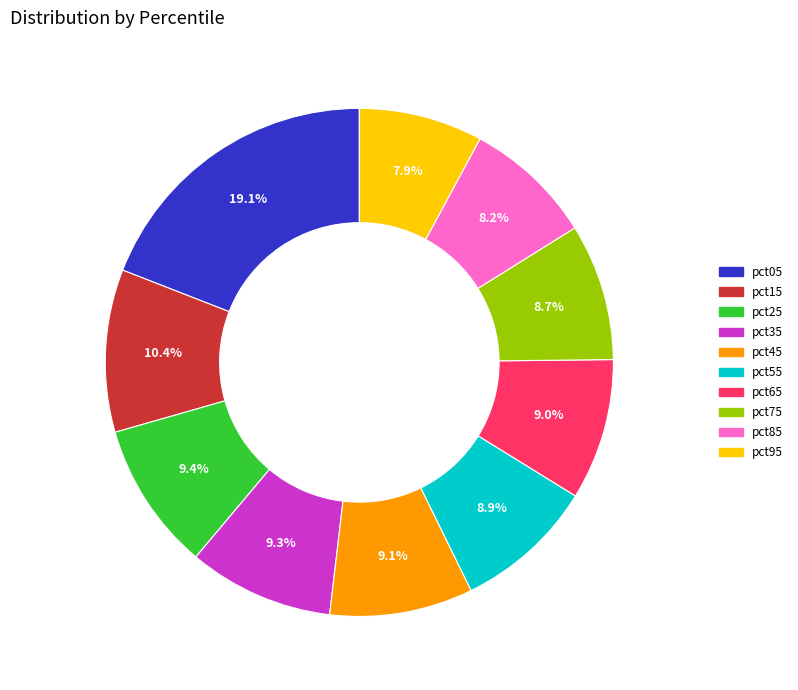

Approximately how many times larger is the value at pct95 compared to pct15?

0.8